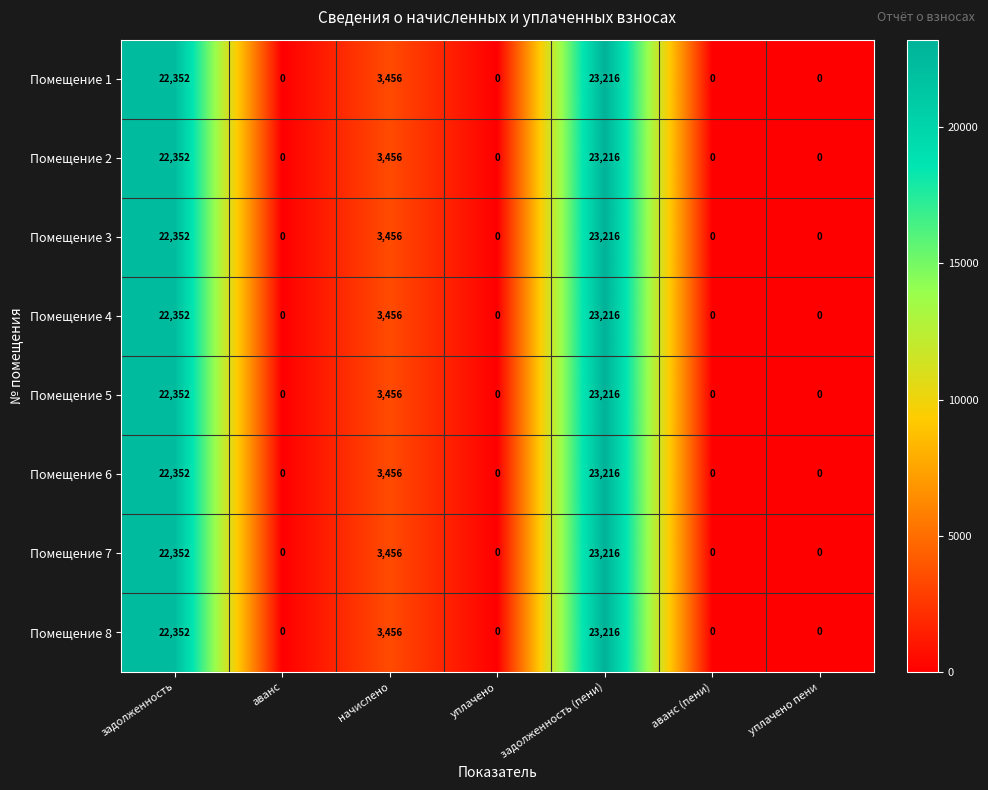

What is the difference between the Помещение 3 values at задолженность and аванс (пени)?

22352